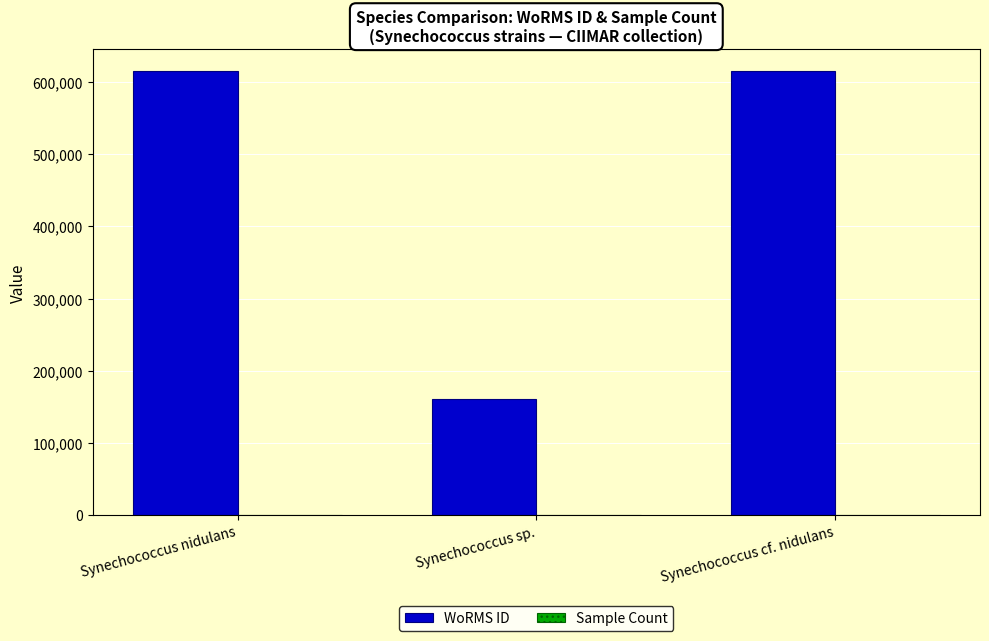

True or false: WoRMS ID has a value of 308253 at Synechococcus nidulans.

False